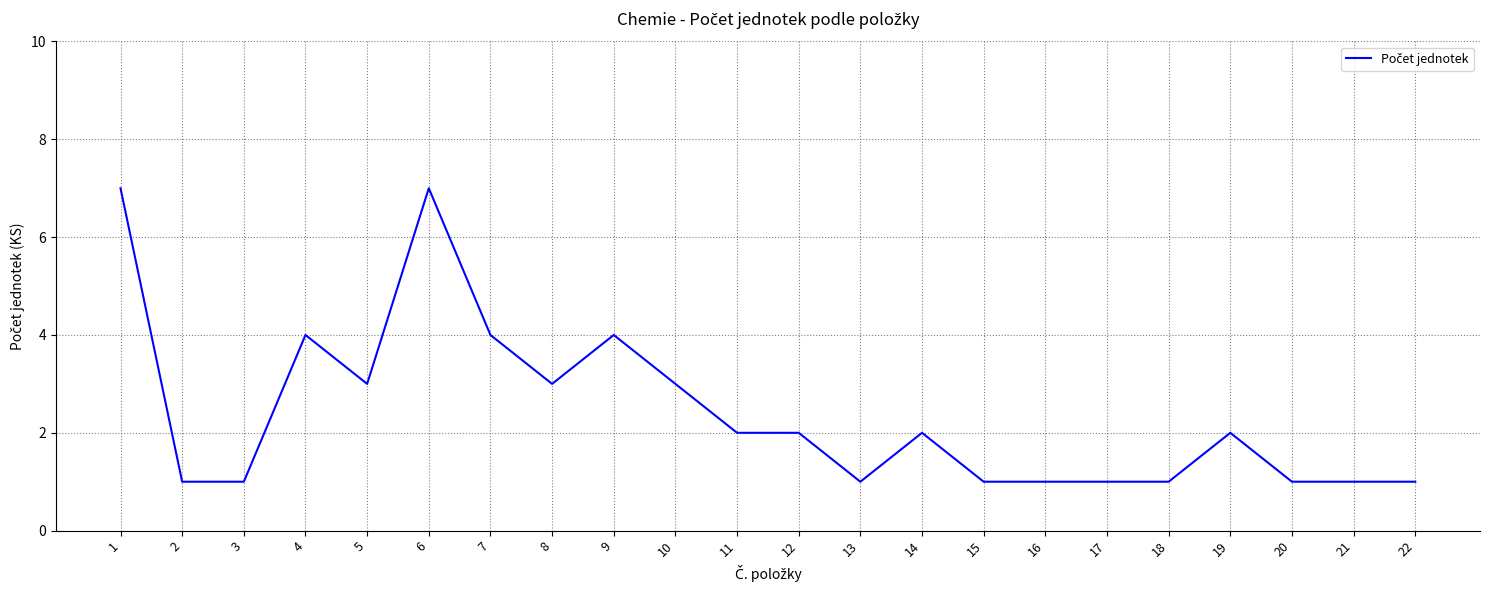

What is the change in value from 1 to 21?

-6